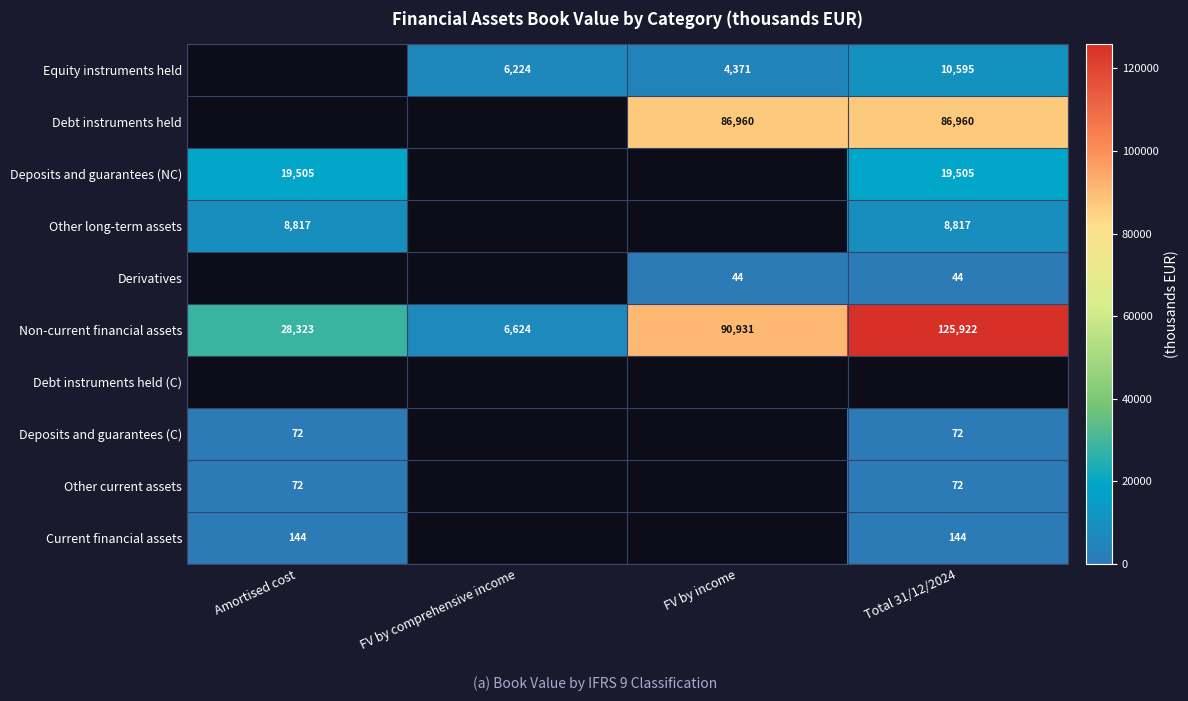

What is the difference between the Non-current financial assets values at Amortised cost and FV by comprehensive income?

21699